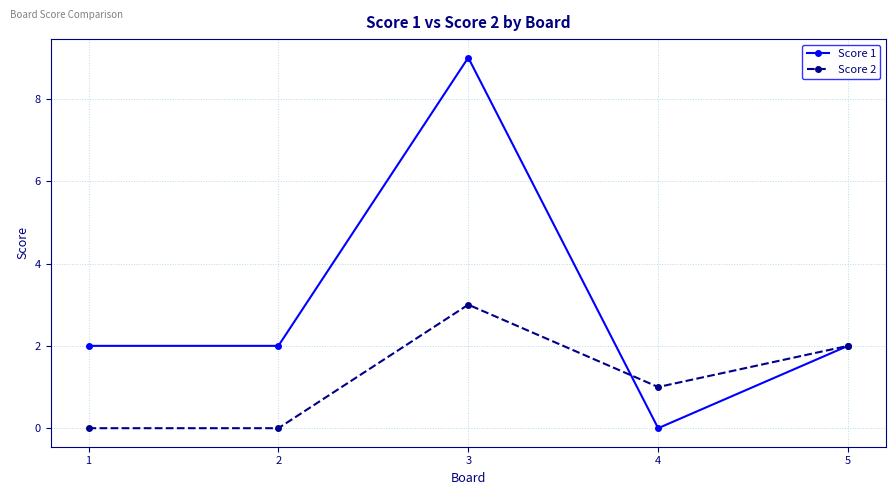

Between 2 and 3, which series saw the biggest shift?

Score 1